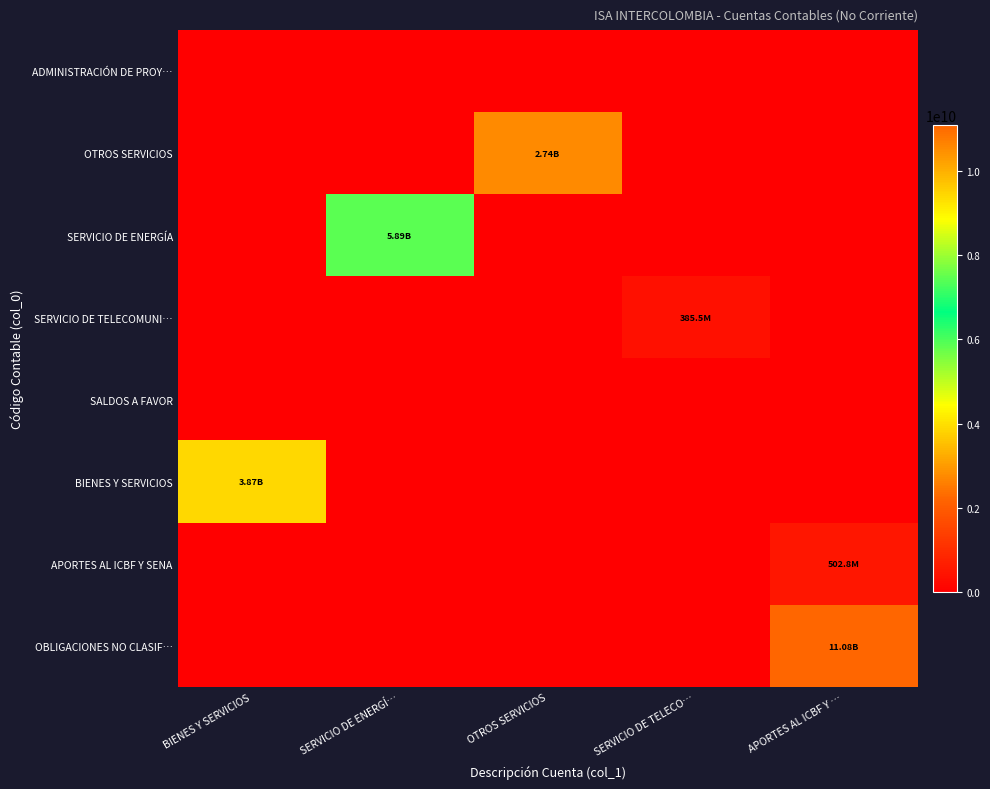

Rank the series at OTROS SERVICIOS from highest to lowest value.

OTROS SERVICIOS, ADMINISTRACIÓN DE PROY…, SERVICIO DE ENERGÍA, SERVICIO DE TELECOMUNI…, SALDOS A FAVOR, BIENES Y SERVICIOS, APORTES AL ICBF Y SENA, OBLIGACIONES NO CLASIF…